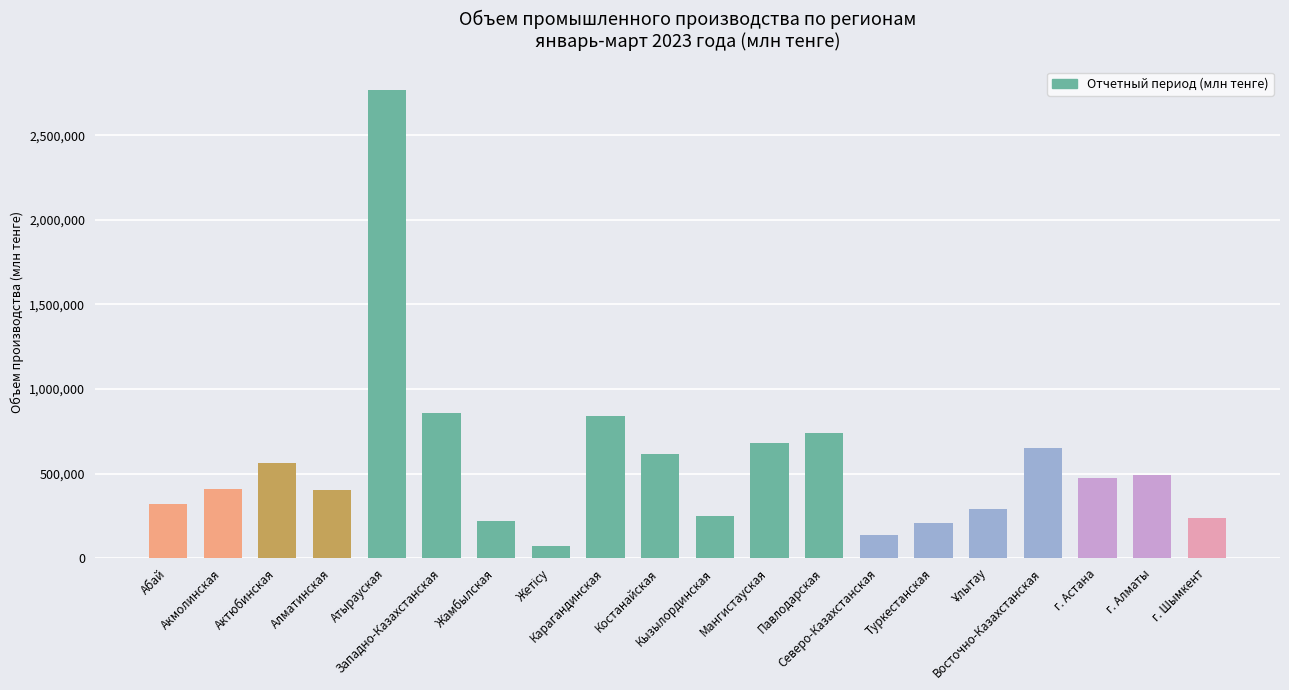

What is the approximate value at Северо-Казахстанская?

138203.0